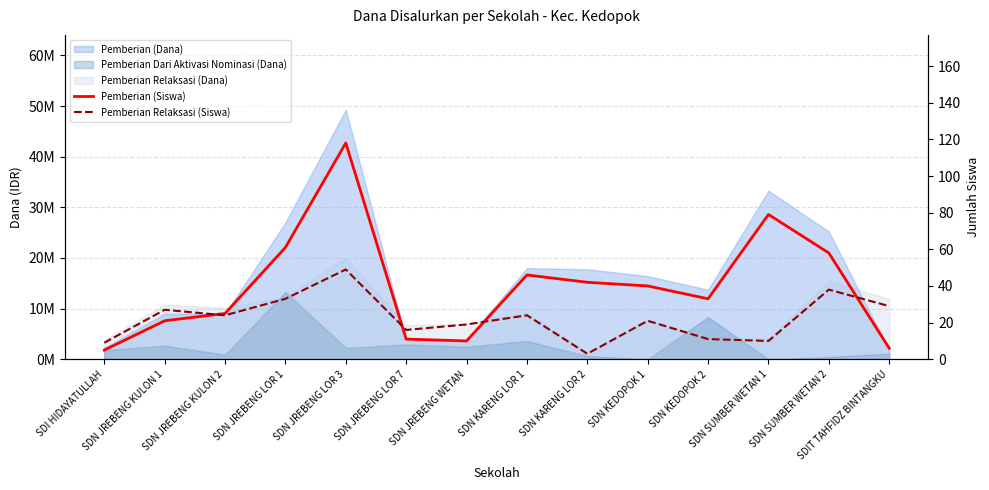

Between SDN KEDOPOK 2 and SDN KARENG LOR 1, which is larger?

SDN KARENG LOR 1